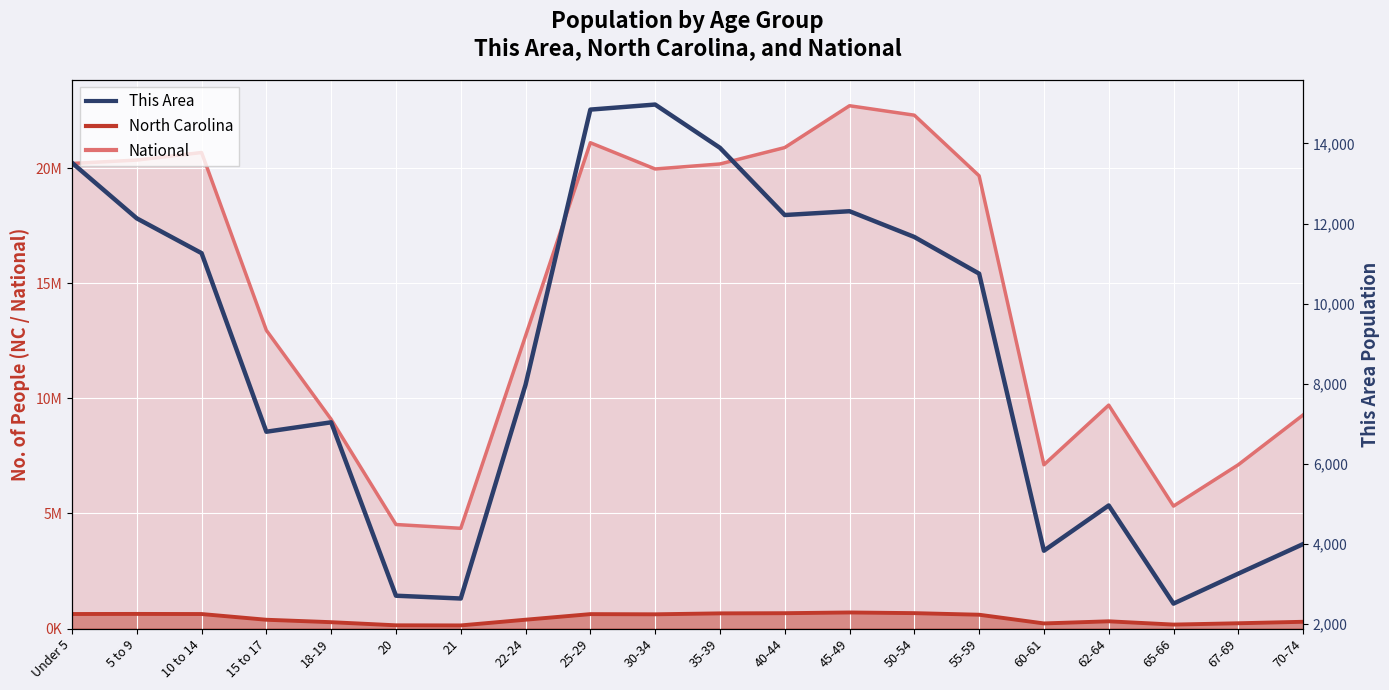

The value at 62-64 is 4961. True or false?

True